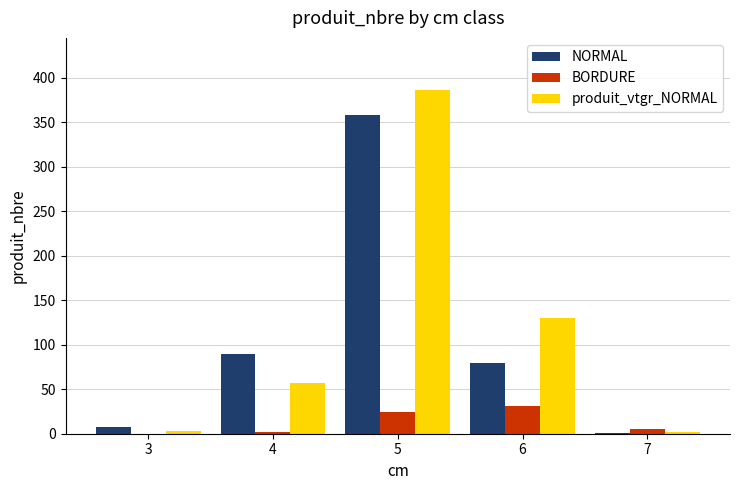

What is the sum of all BORDURE values?

62.0